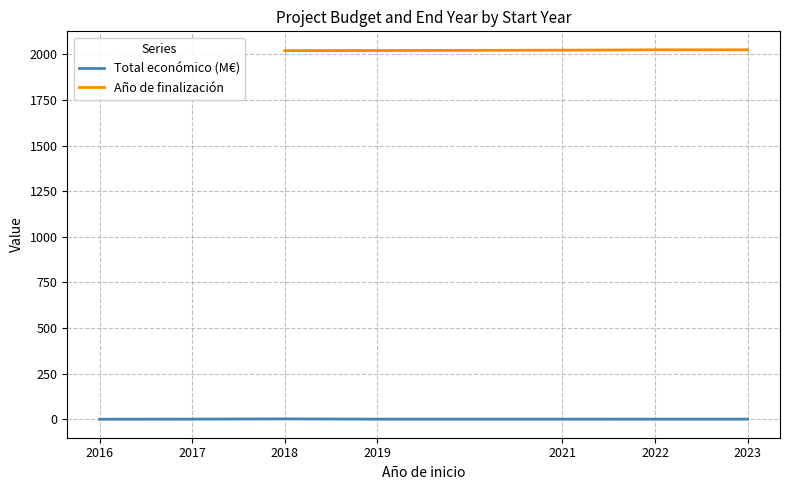

Where is the first local minimum for Total económico (M€)?

2019